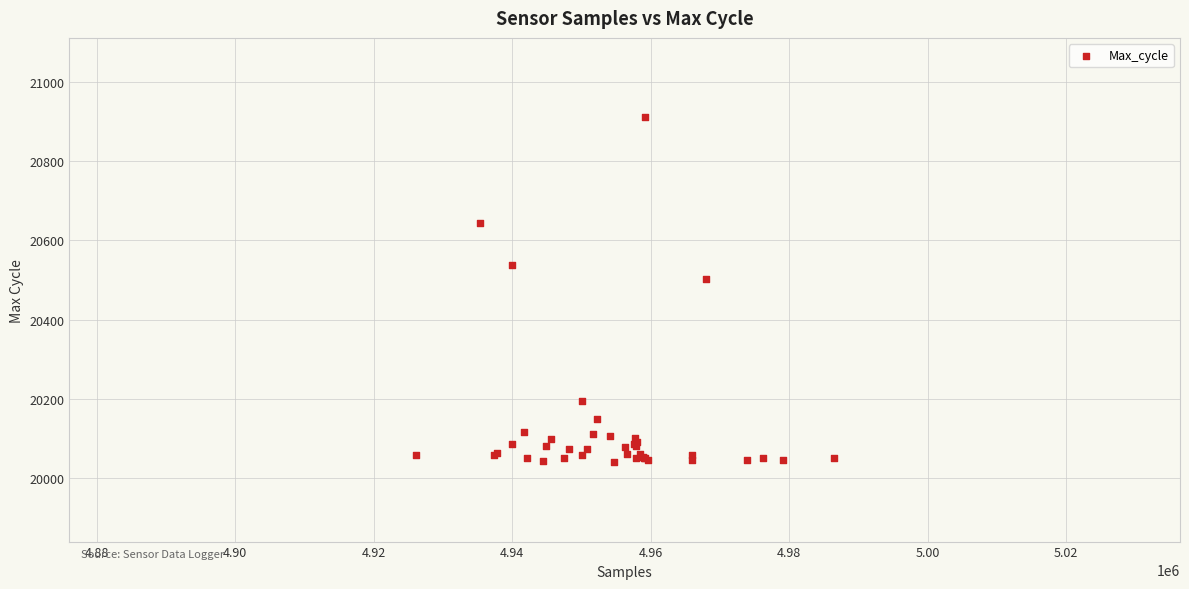

What Y value in the scatter plot is closest to 20475?

20503